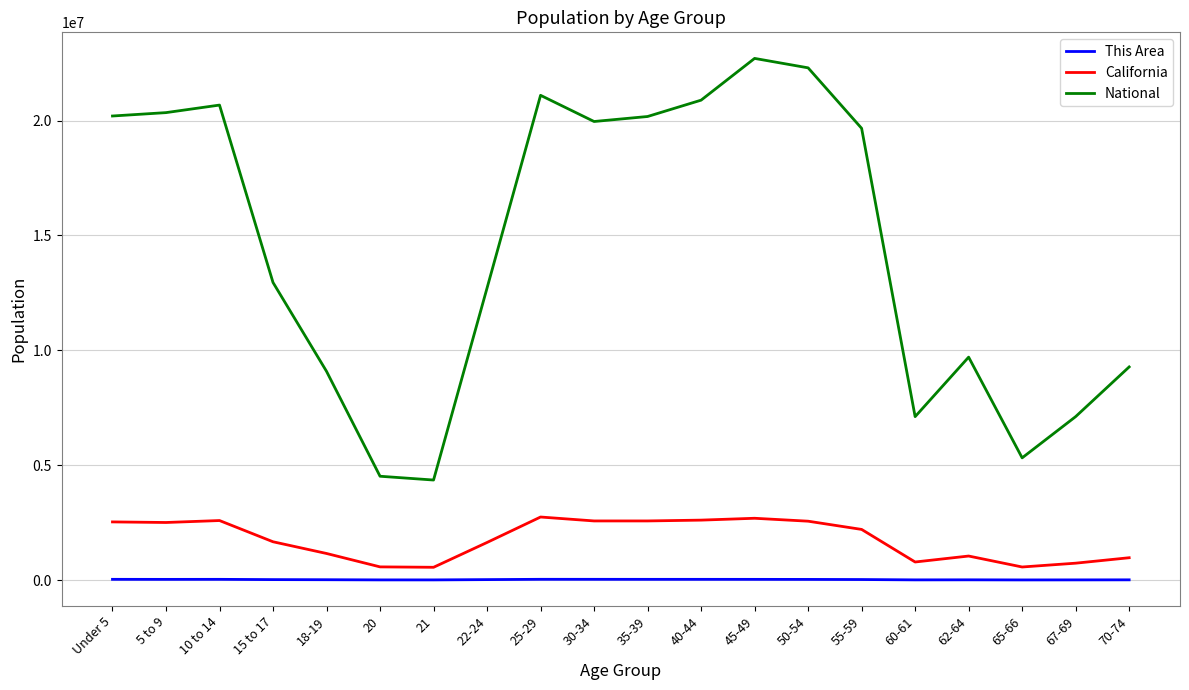

At how many categories does at least one series exceed 13491216?

10